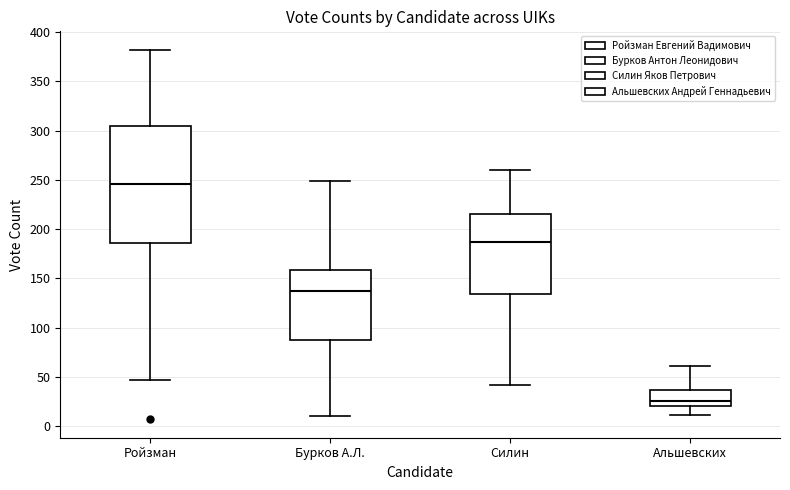

Which box's median line is the lowest?

Альшевских